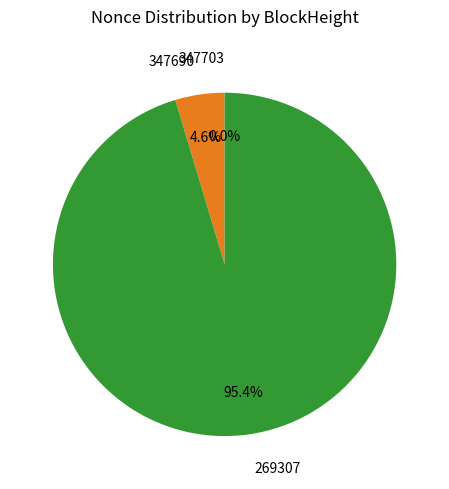

Is there a majority slice in this chart?

Yes